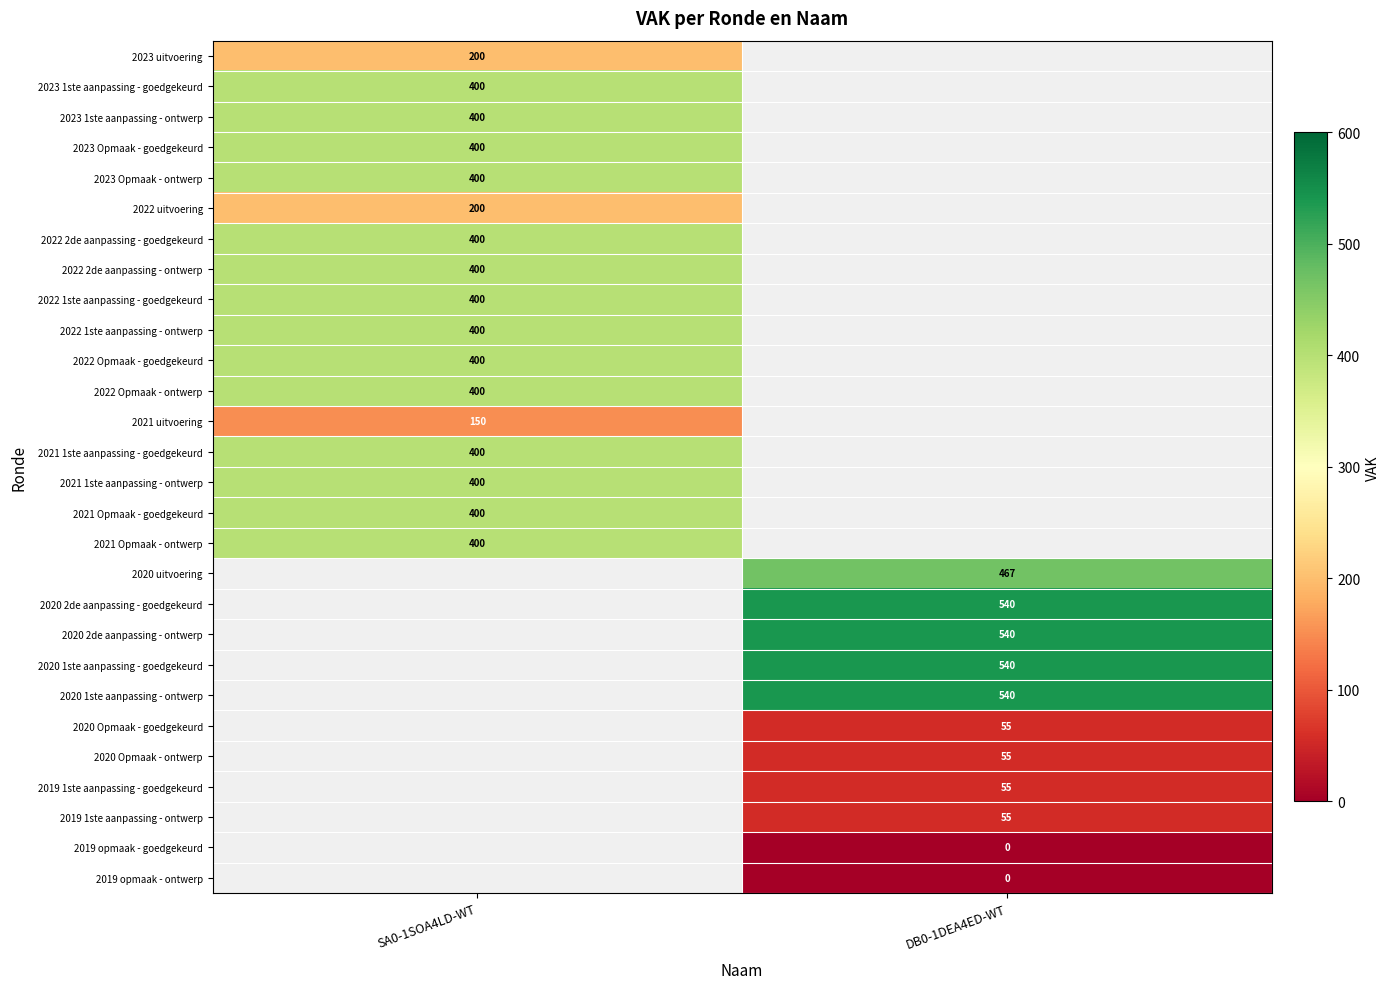

Count the number of categories in the chart.

2